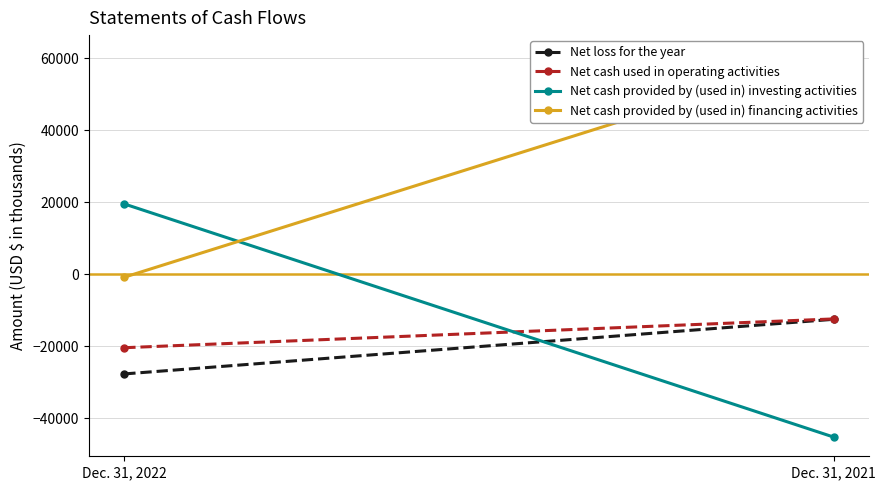

What is the difference between the maximum and minimum values in the Net cash provided by (used in) financing activities series?

61882